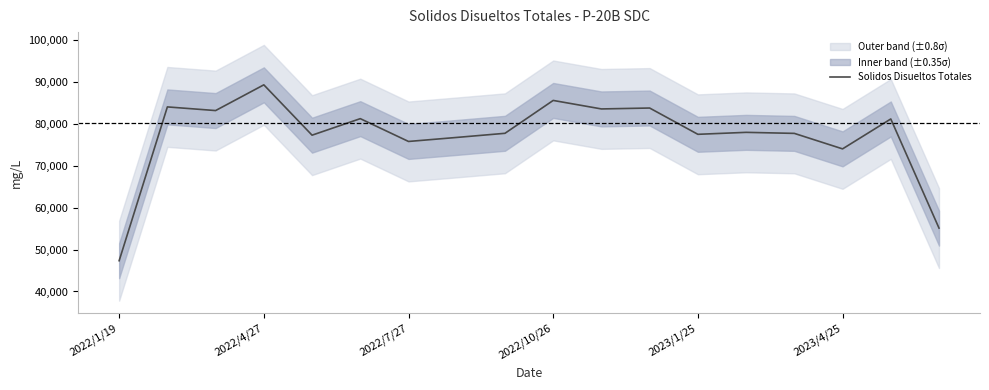

The value at 2022/7/27 is 40908.3. True or false?

False